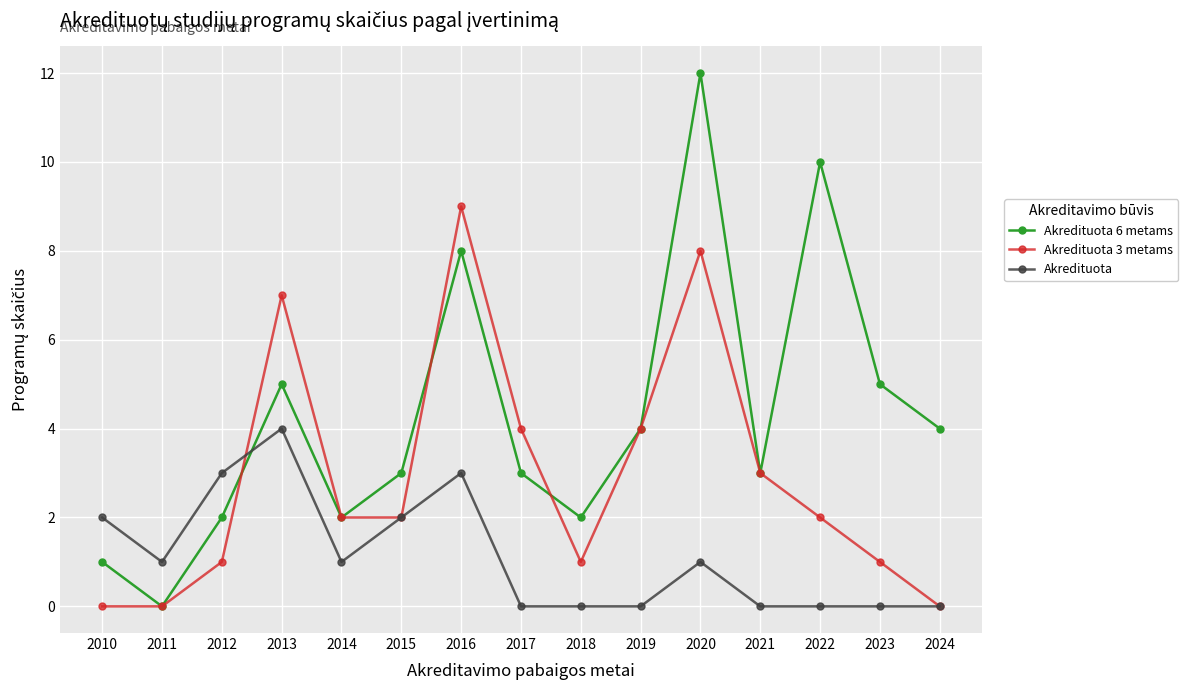

Count the number of categories in the chart.

15